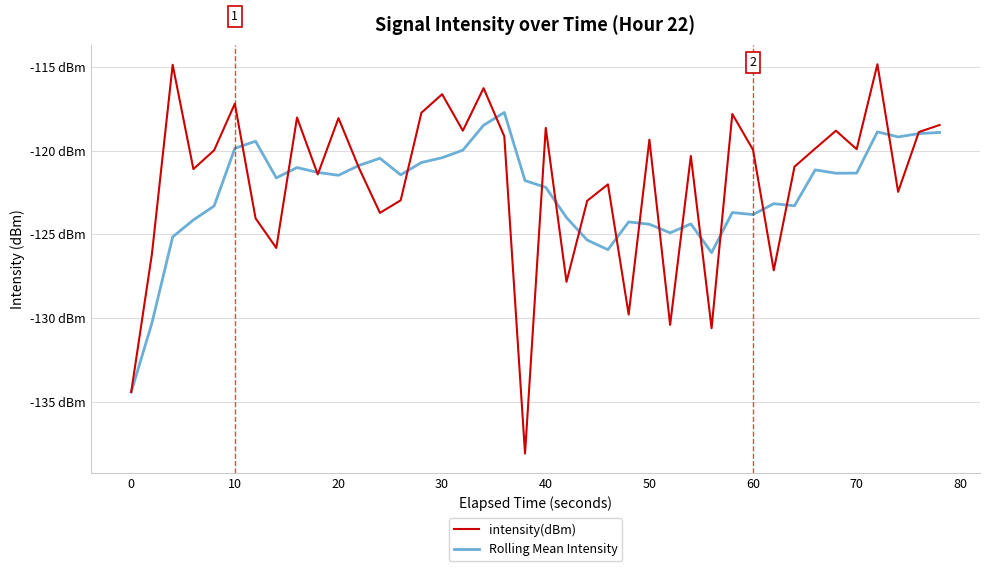

What is the value of the Rolling Mean Intensity point at the 34th from the left?

-121.1